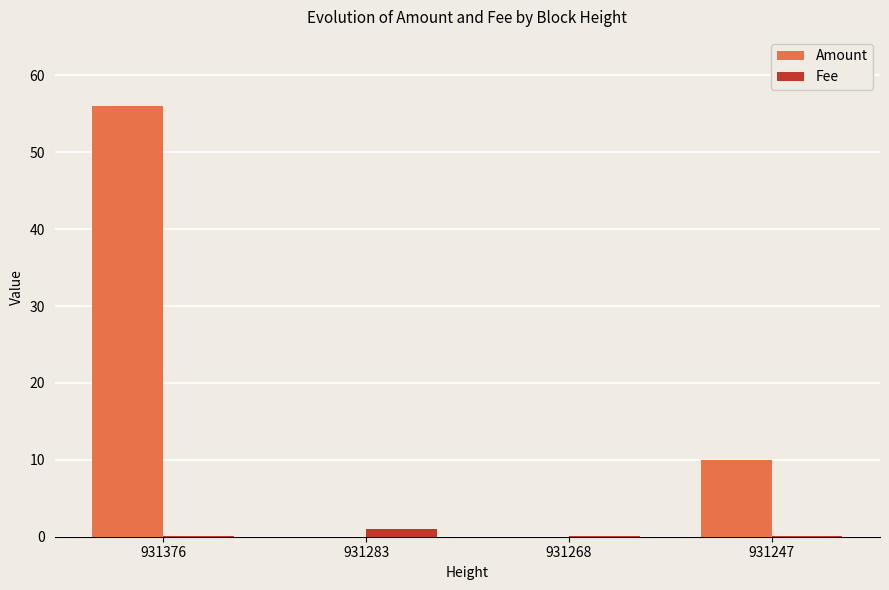

At which category is the sum across all series the highest?

931376